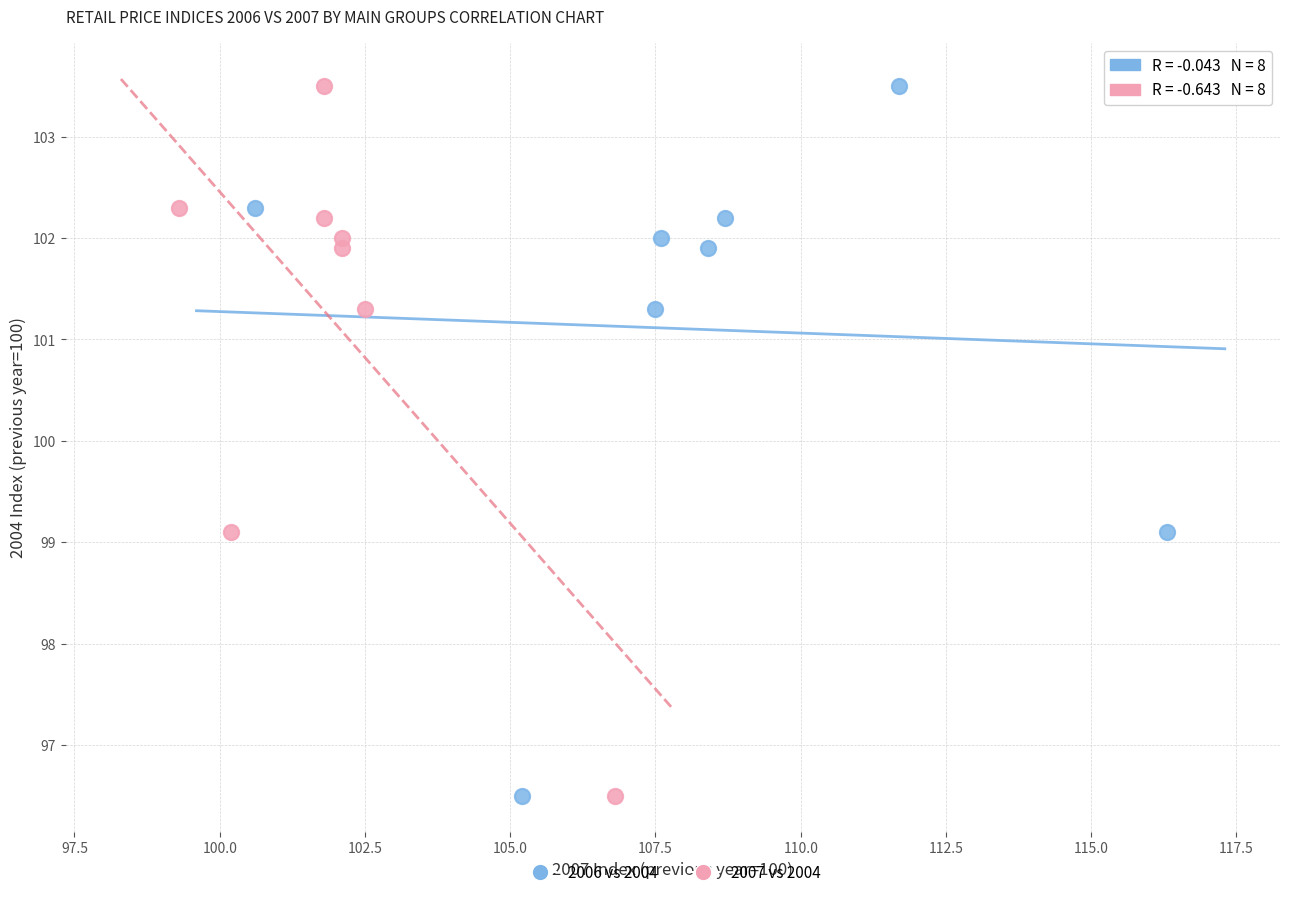

What are all the series names shown in the legend?

2006 vs 2004, 2007 vs 2004